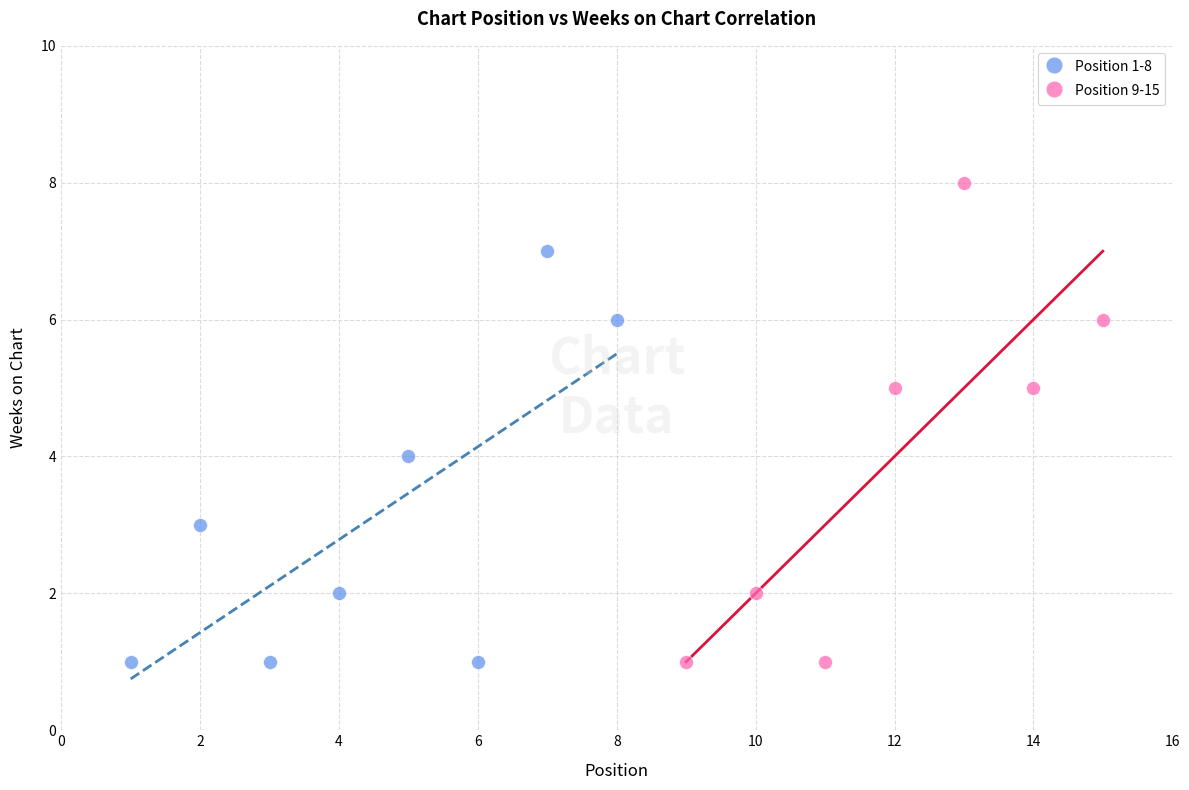

Which series has the widest spread of Y values?

Position 9-15